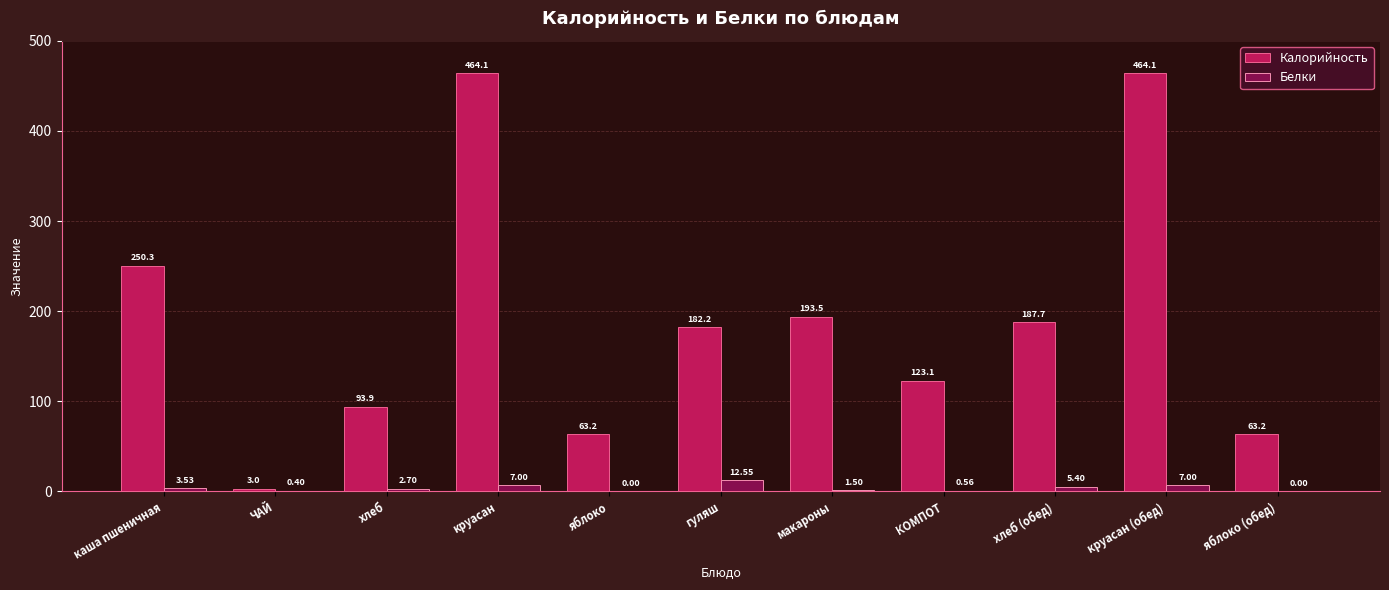

What are all the series names shown in the legend?

Калорийность, Белки